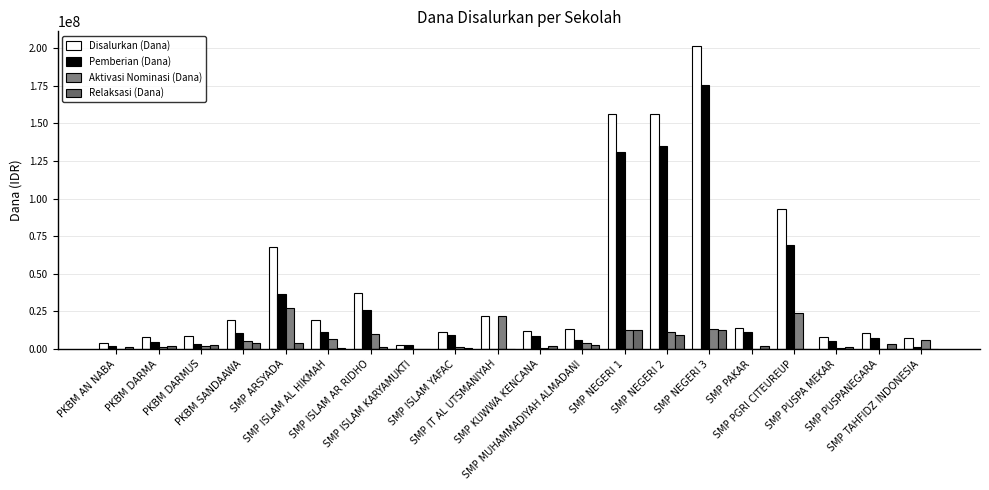

How many series are shown in this chart?

4